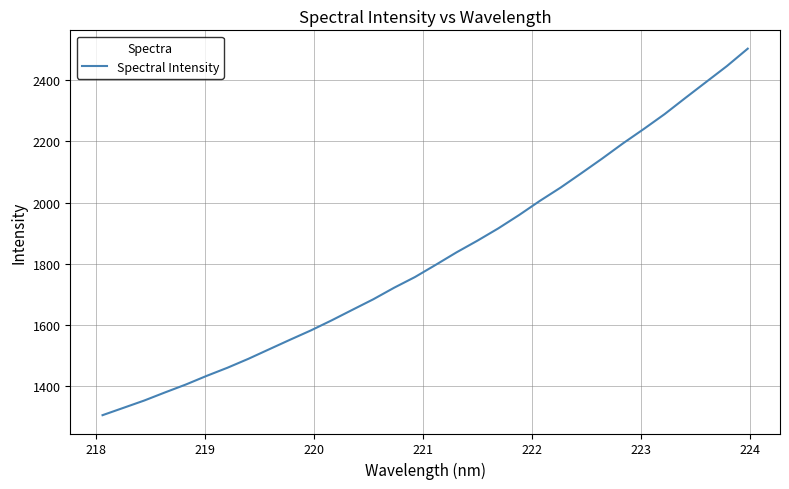

How many series are shown in this chart?

1